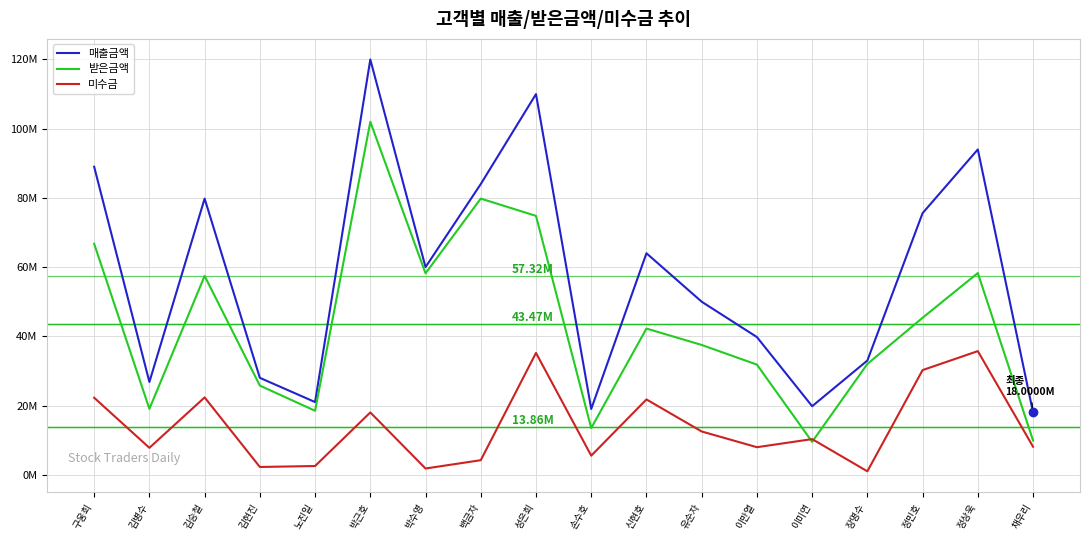

What are all the series names shown in the legend?

매출금액, 받은금액, 미수금